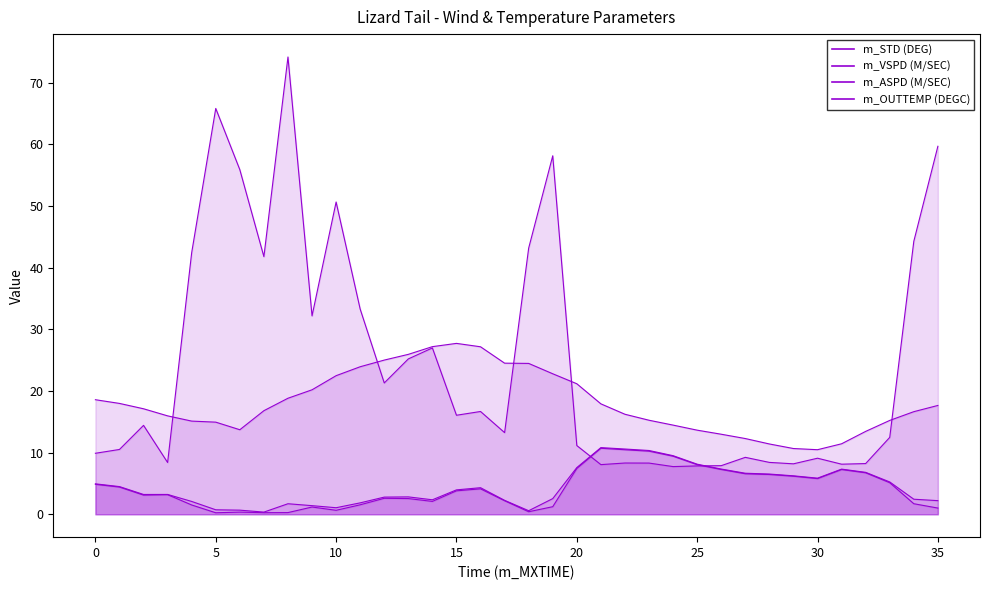

Read the m_VSPD (M/SEC) value at 35.

0.3